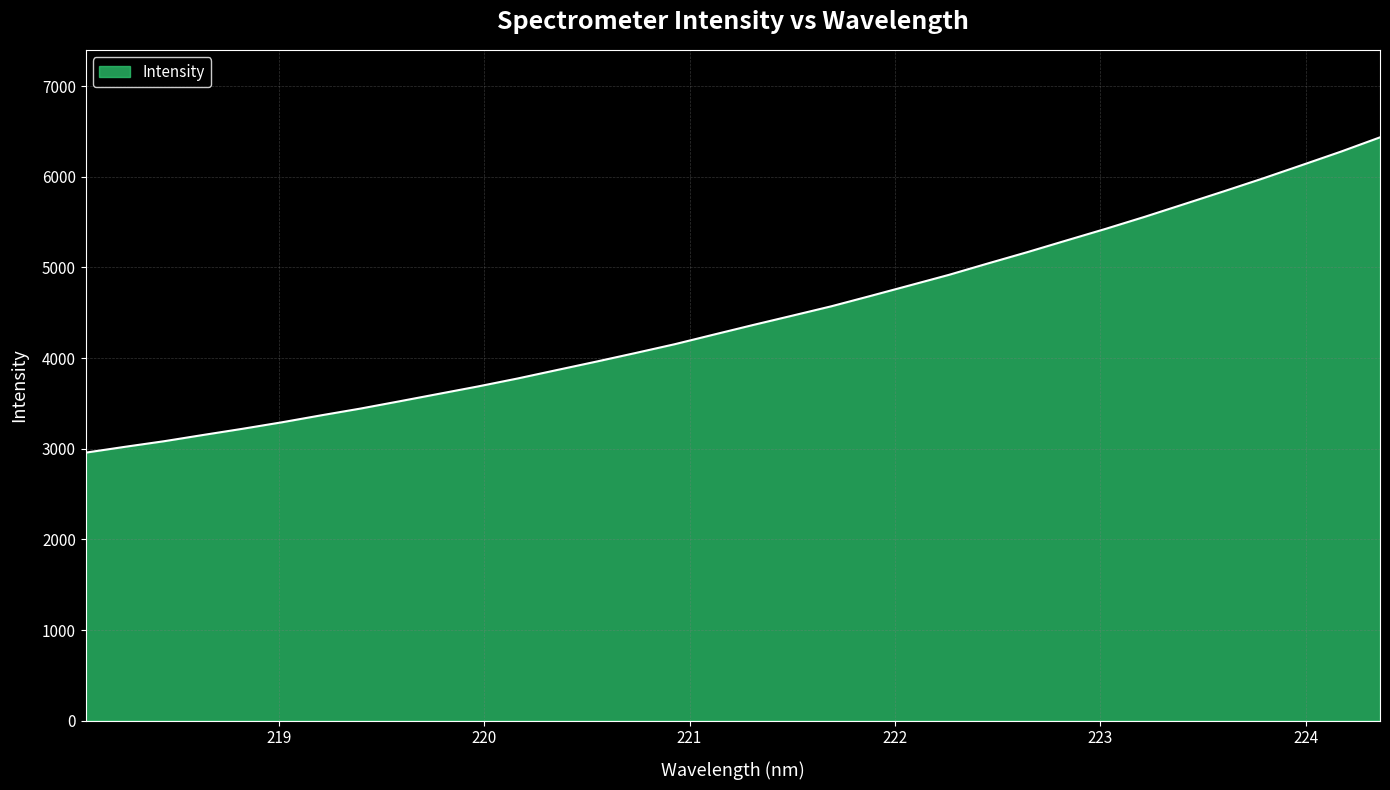

What is the greatest value displayed?

6436.0